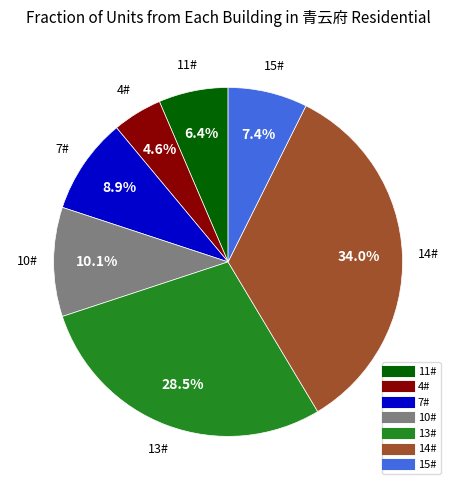

To the nearest percent, what portion does 14# represent?

34%